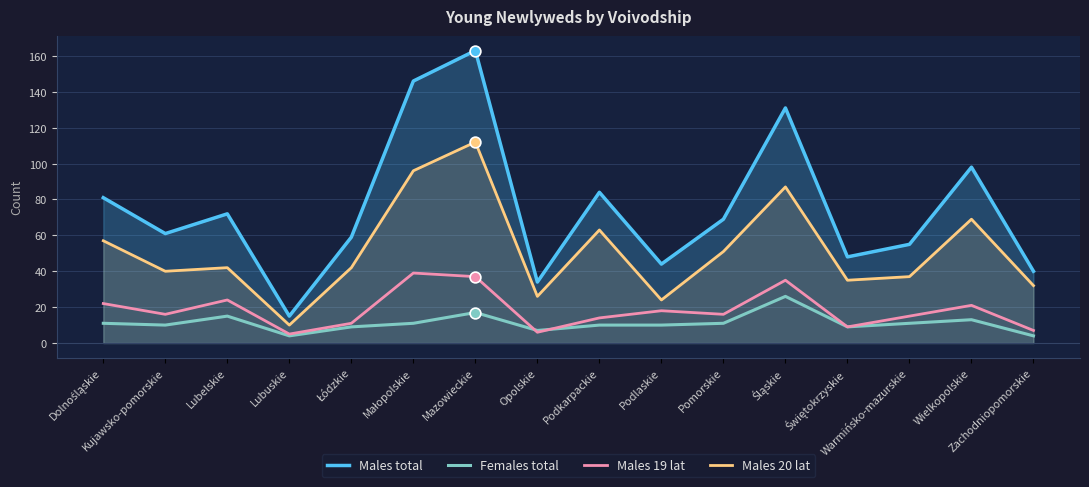

Which series contains the lowest Y value?

Females total